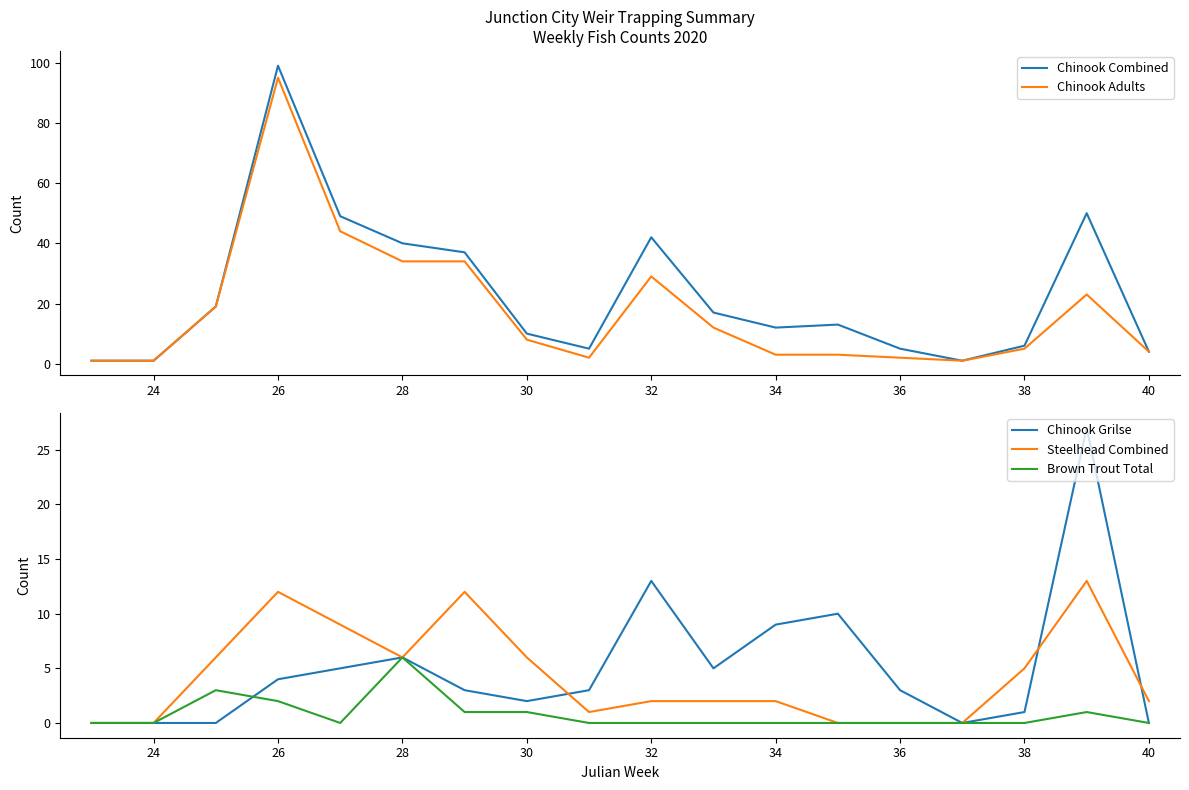

What is the difference between the second highest and minimum values in the Chinook Grilse series?

13